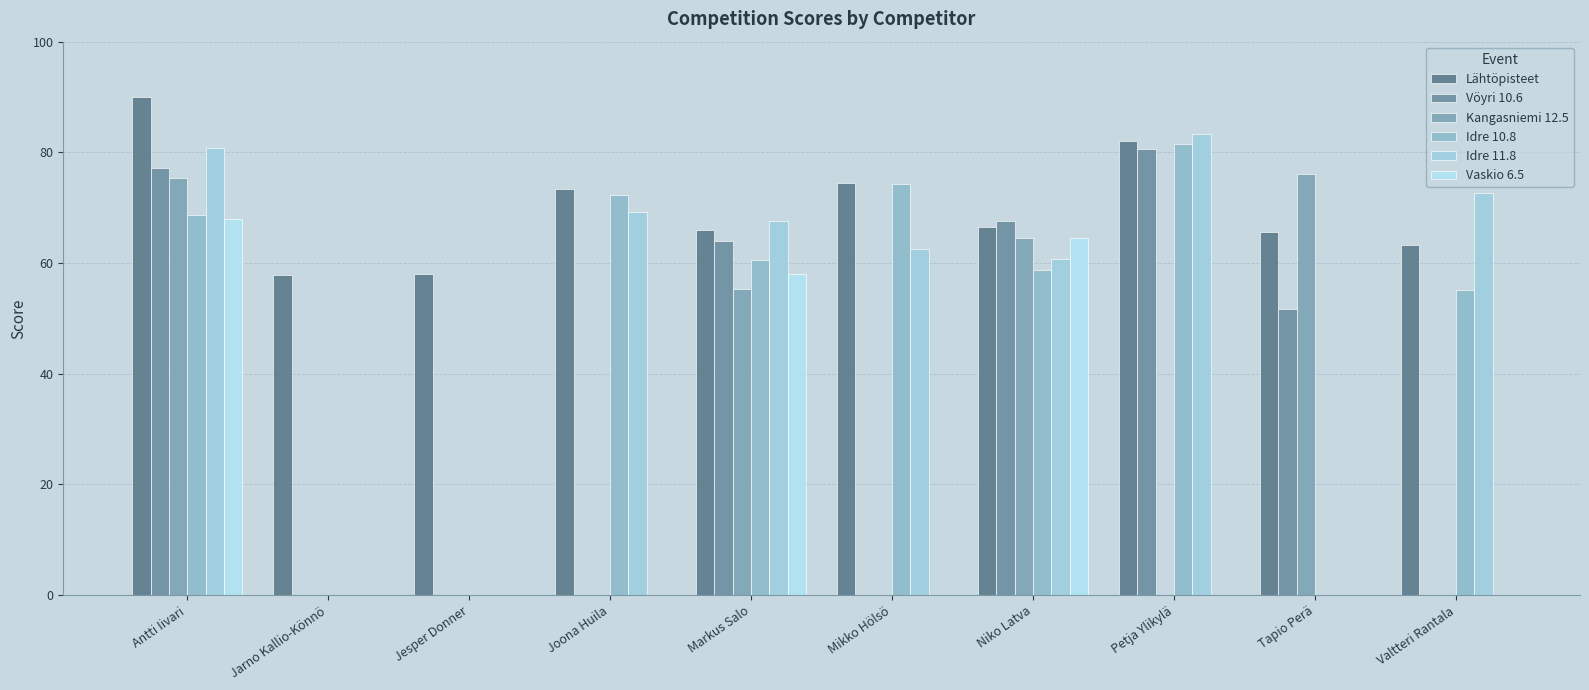

How many series are shown in this chart?

6